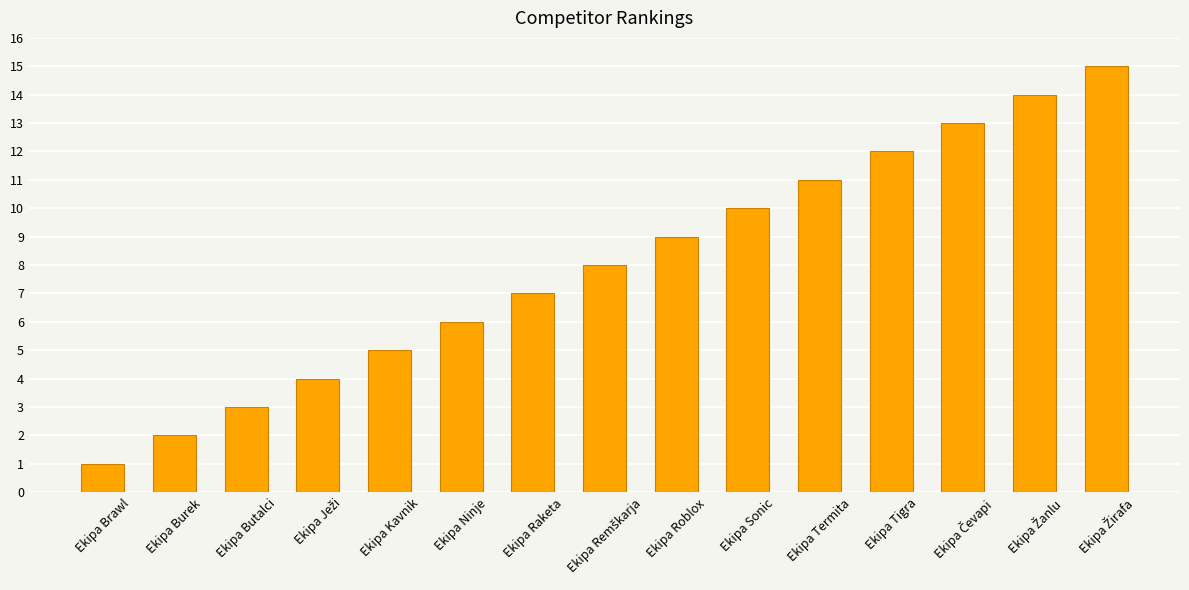

Is it true that the value at Ekipa Ninje is 8?

False